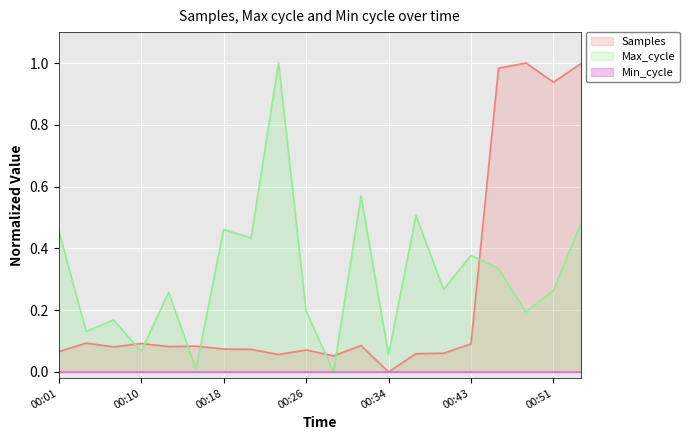

What is the sum of all Max_cycle values?

6.2